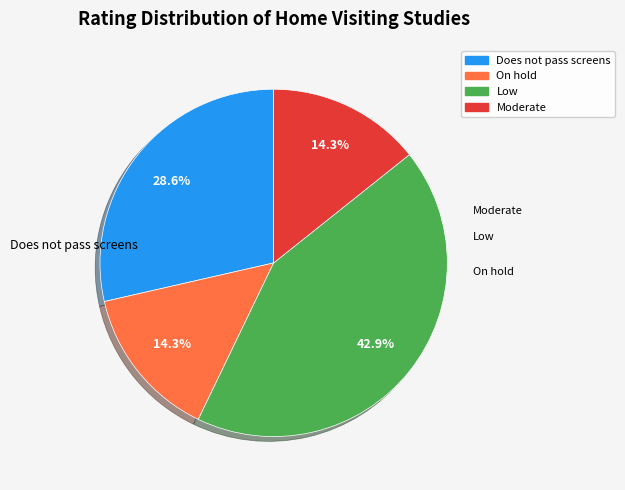

Approximately how many times larger is the value at Does not pass screens compared to On hold?

2.0